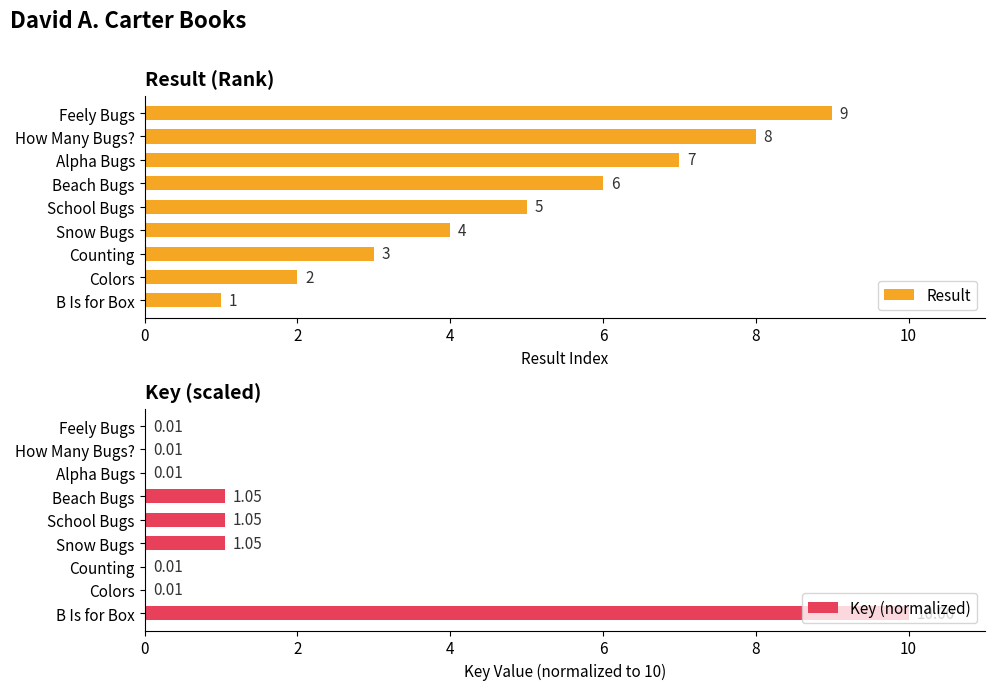

Count the Result values in the range 3 to 7.

5